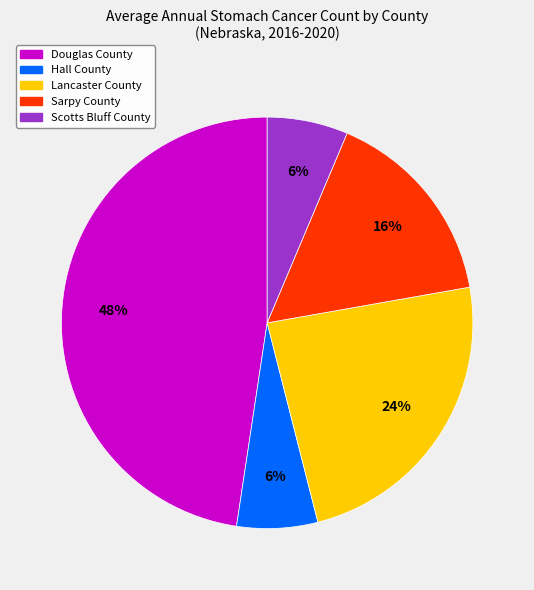

The Sarpy County slice represents 22% of the pie. True or false?

False